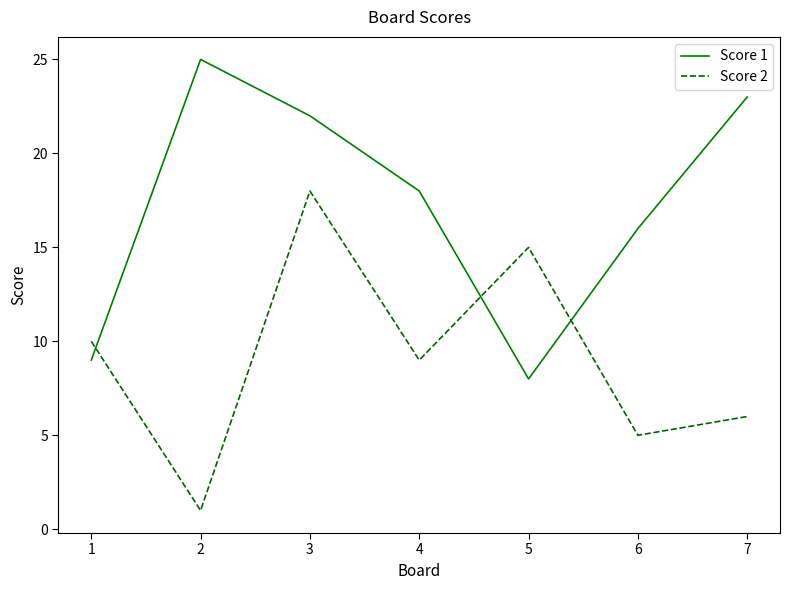

The Score 2 series shows 8 at 7. True or false?

False